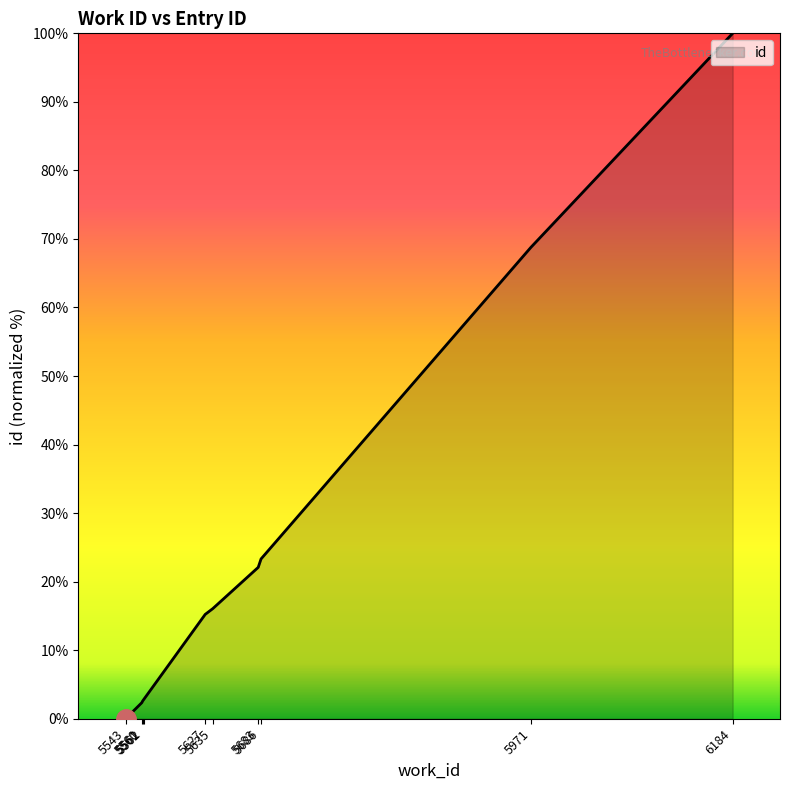

What is the greatest value displayed?

100.0